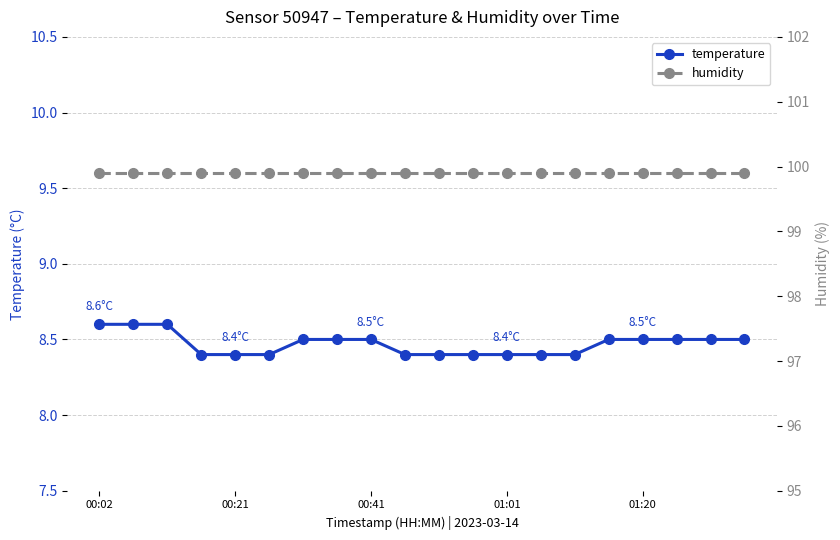

What is the greatest value displayed?

99.9